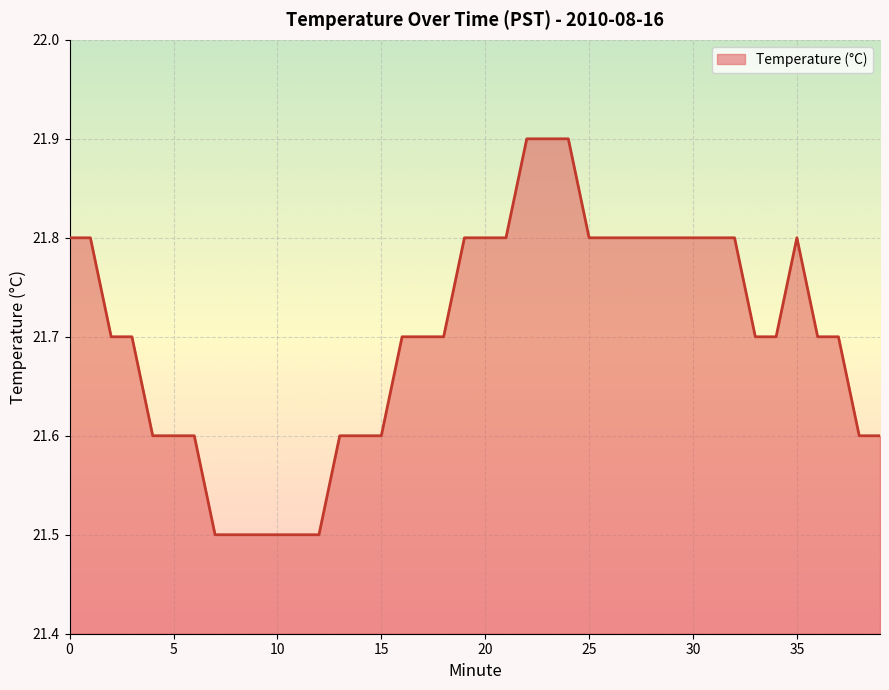

True or false: there are more than 0 points higher than both neighbors.

True